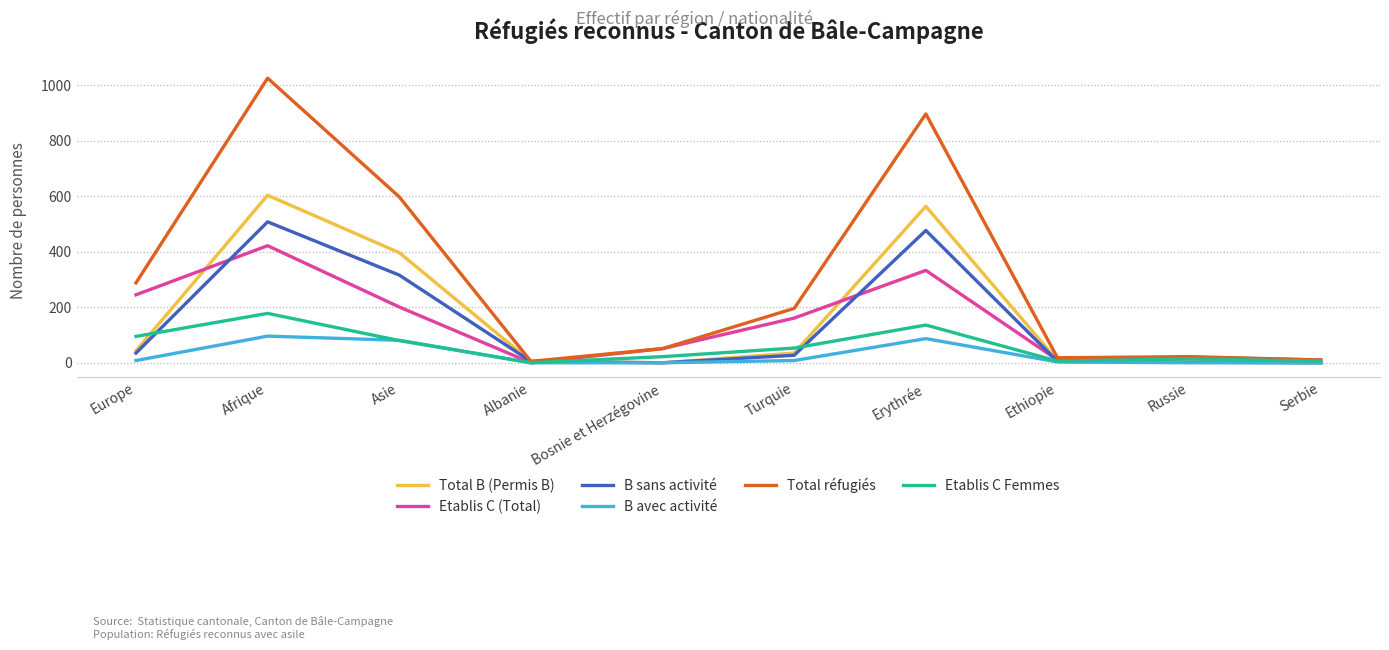

The value of Total B (Permis B) at Erythrée is 564. True or false?

True